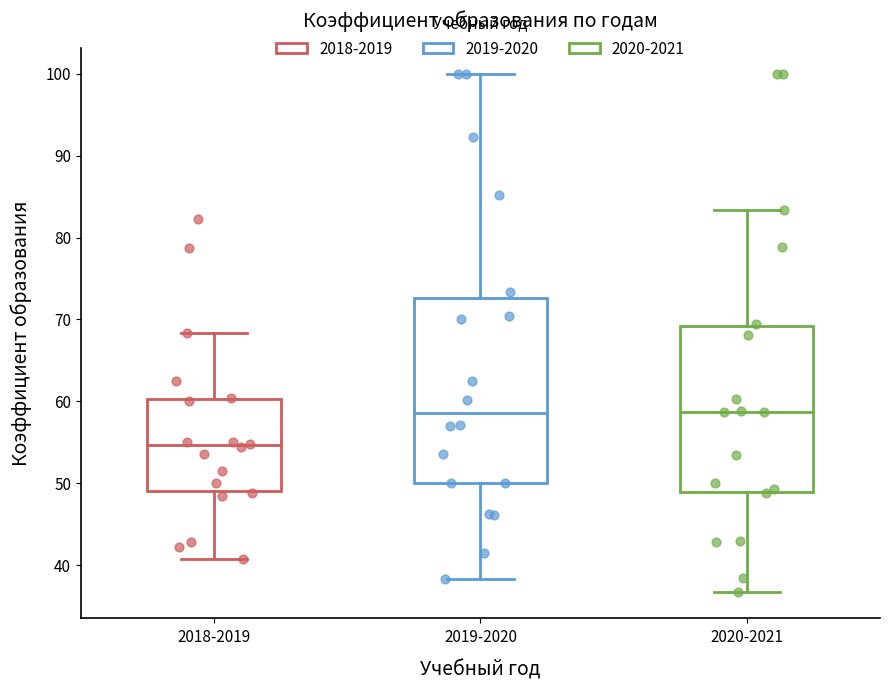

Which box is the tallest, from its lower edge to its upper edge?

2019-2020